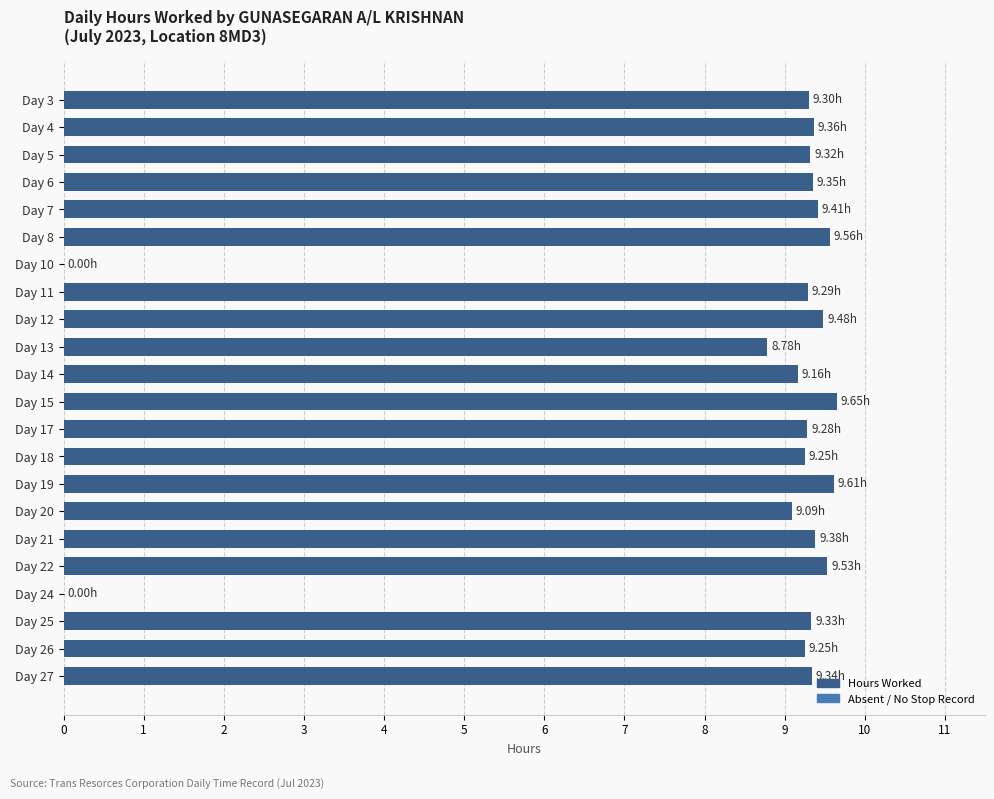

Are the bars horizontal?

Yes